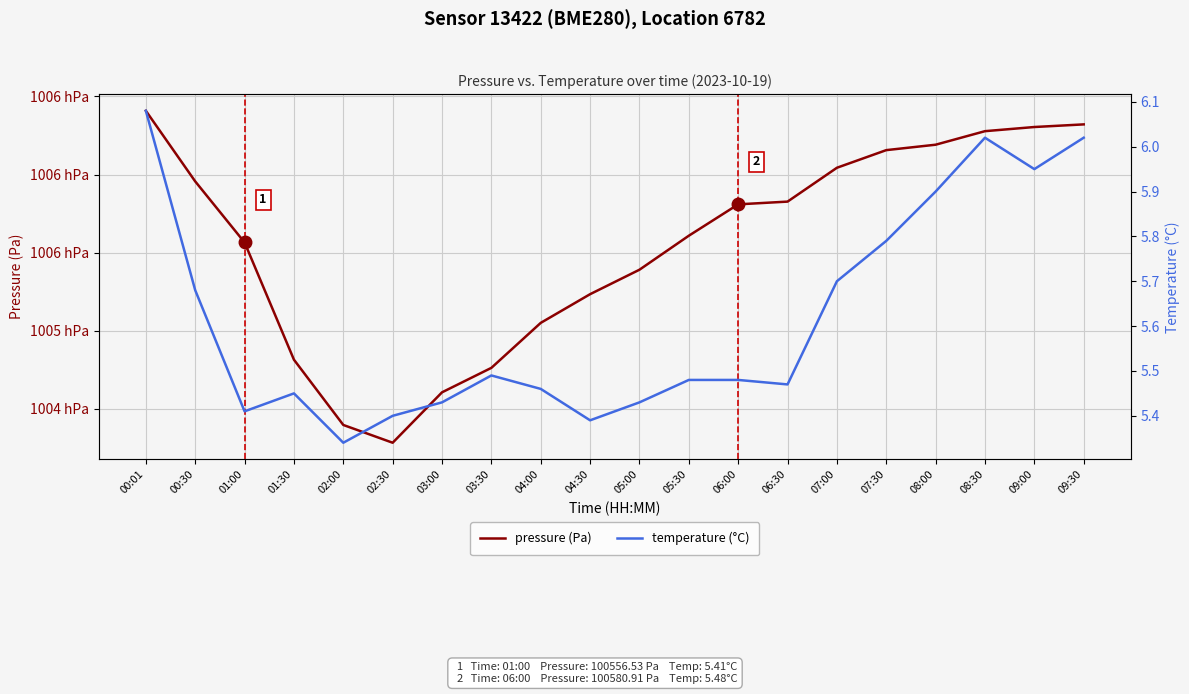

What is the value of the pressure (Pa) point at the 6th from the left?

100428.4